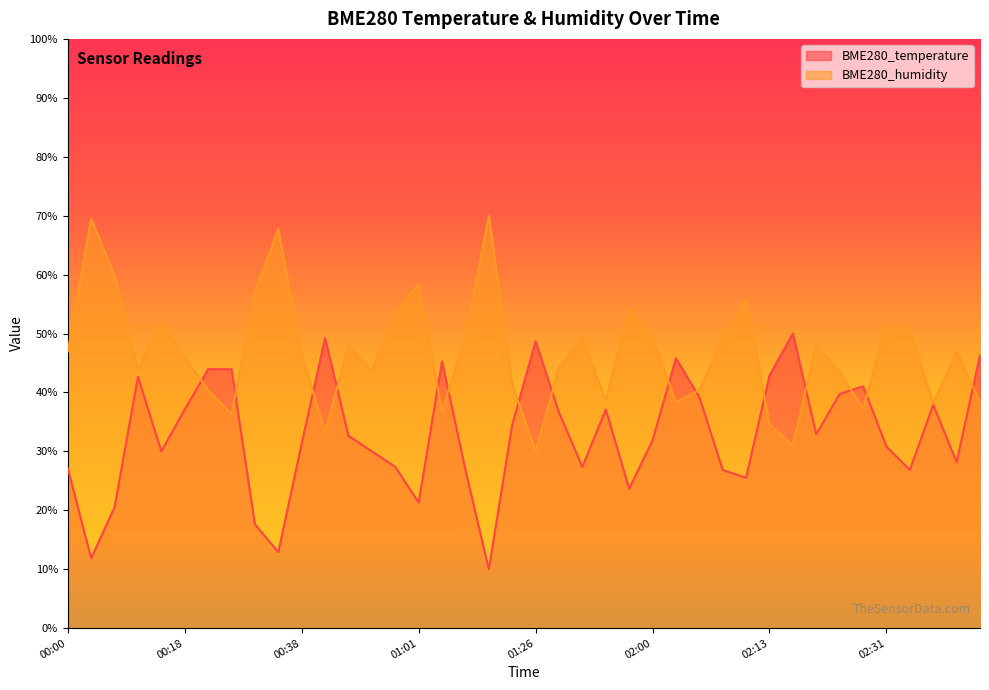

Reading left to right, list all the values displayed in this chart.

BME280_temperature: 27.1	11.8	20.5	42.6	30.0	37.1	43.9	43.9	17.6	12.9	31.3	49.2	32.6	30.0	27.4	21.3	45.3	26.8	10.0	34.5	48.7	36.6	27.4	37.1	23.7	31.8	45.8	39.2	26.8	25.5	42.9	50.0	32.9	39.7	41.1	30.8	26.8	37.9	28.2	46.3
BME280_humidity: 47.0	69.5	59.9	43.9	51.8	45.9	40.4	36.3	57.1	67.7	46.5	33.3	48.0	43.7	53.5	58.4	36.8	49.5	70.0	41.4	30.0	44.2	49.2	38.6	54.3	49.2	38.4	40.4	49.2	55.8	34.6	31.0	48.2	43.4	37.3	51.3	50.8	38.1	47.0	38.4